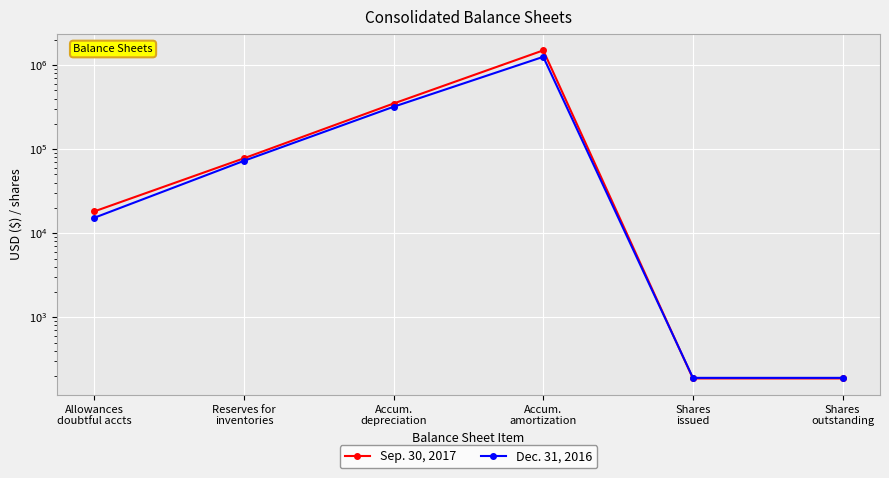

The Dec. 31, 2016 series shows 127784.5 at Accum.
depreciation. True or false?

False